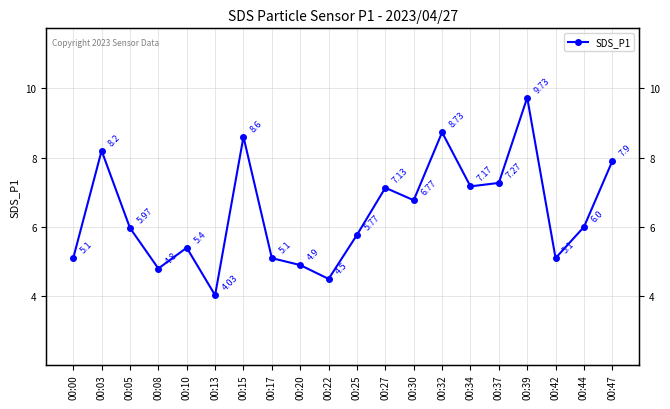

What is the value of the 9th point from the left?

4.9